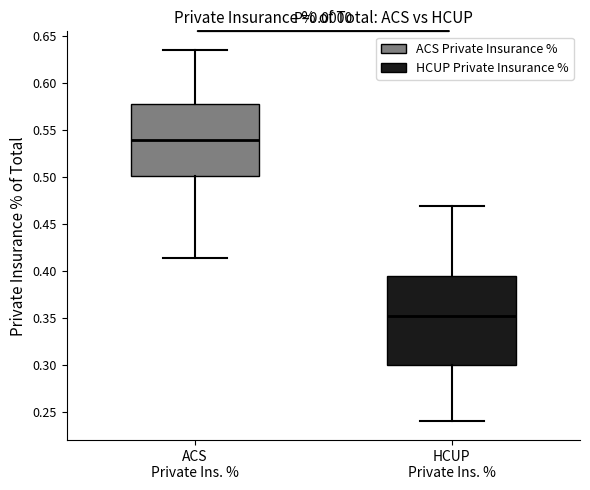

Which box is the tallest, from its lower edge to its upper edge?

HCUP Private Ins. %